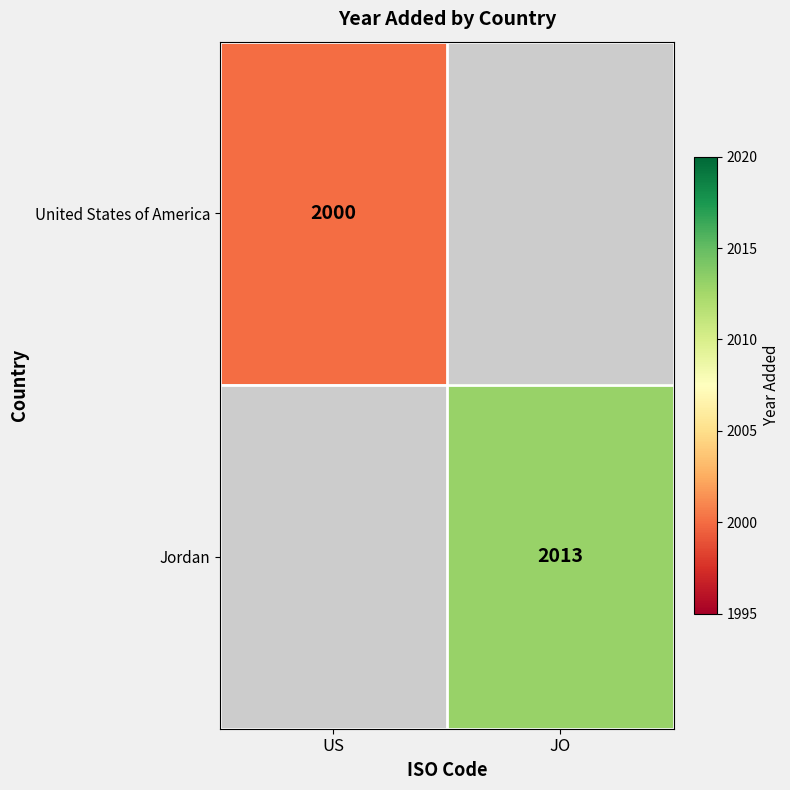

Which category has the lowest value across all series?

US